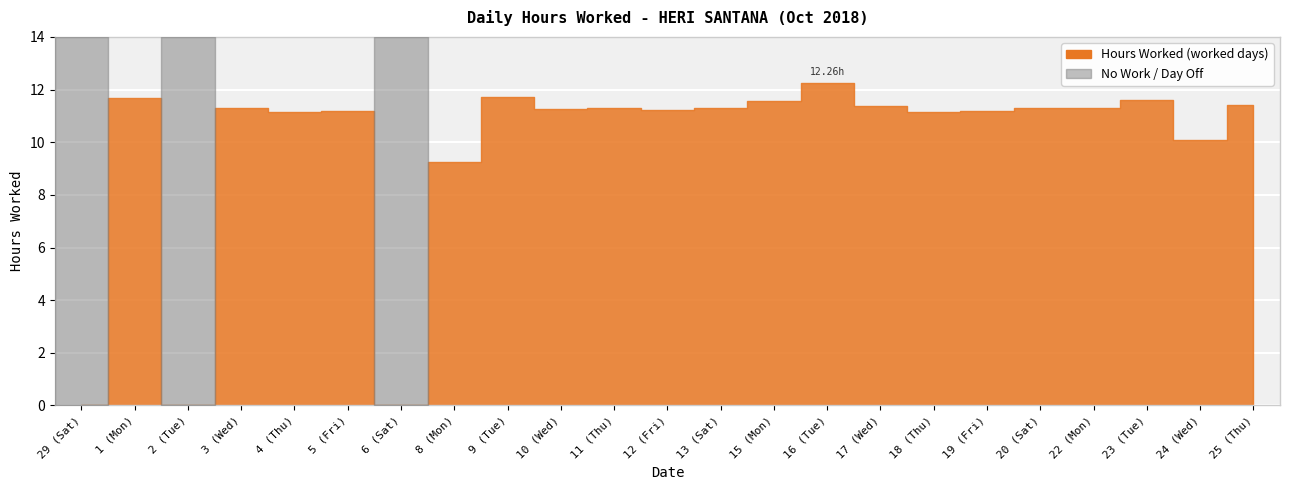

The value at 15 (Mon) is 11.6. True or false?

True